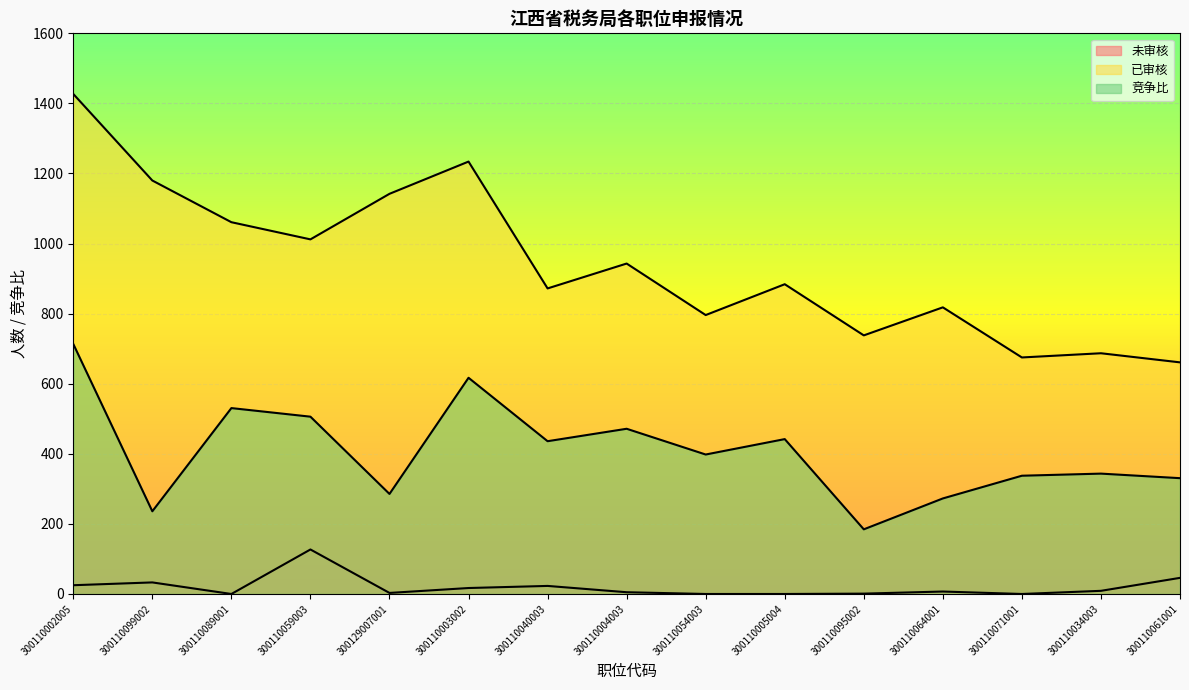

True or false: 竞争比 and 未审核 cross at least once.

False